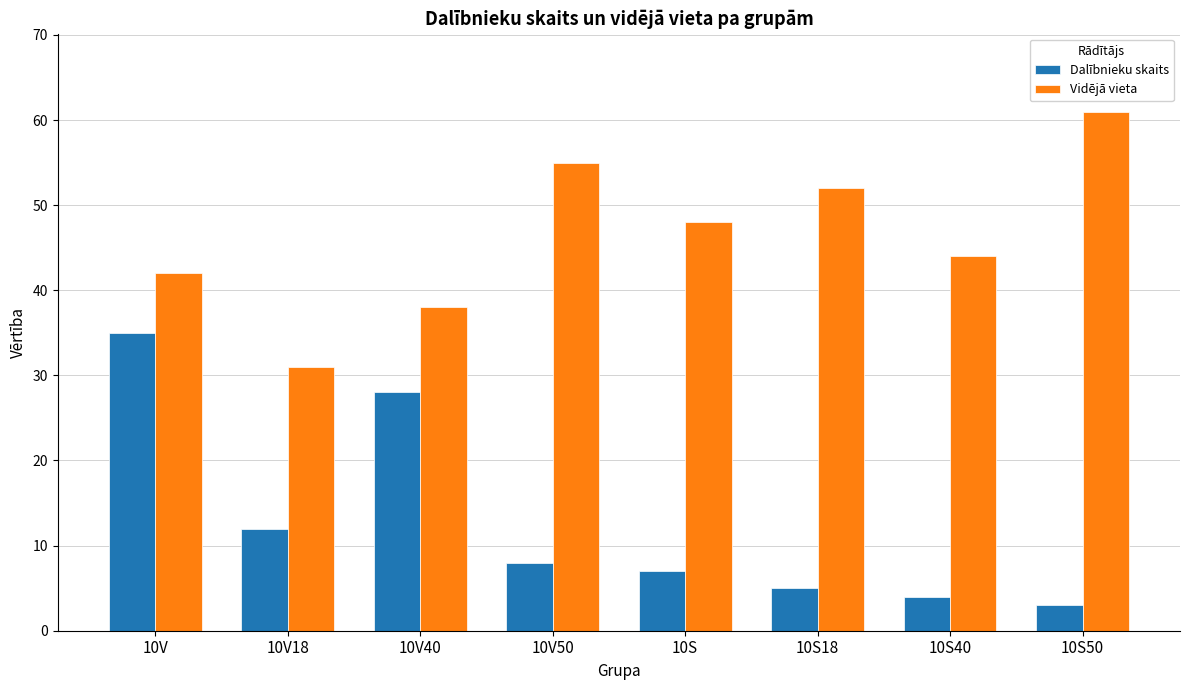

Reading right to left, transcribe all the data shown in this chart.

Dalībnieku skaits: 3	4	5	7	8	28	12	35
Vidējā vieta: 61	44	52	48	55	38	31	42